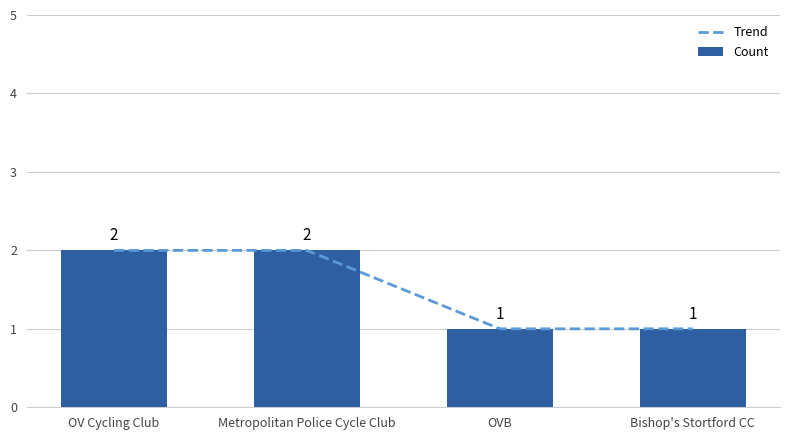

Between OV Cycling Club and OVB, which is larger?

OV Cycling Club